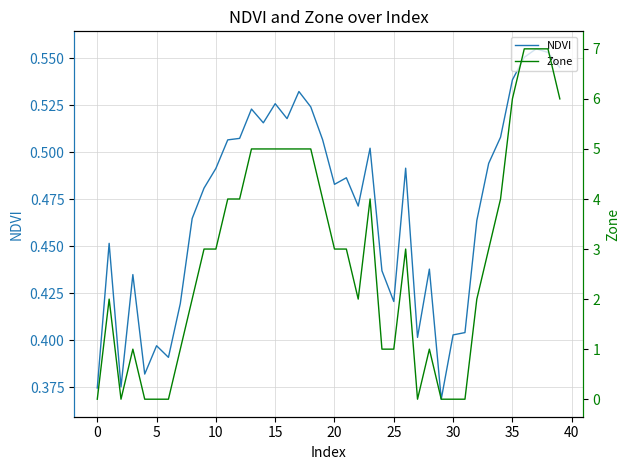

Which series has the largest range (max minus min)?

Zone